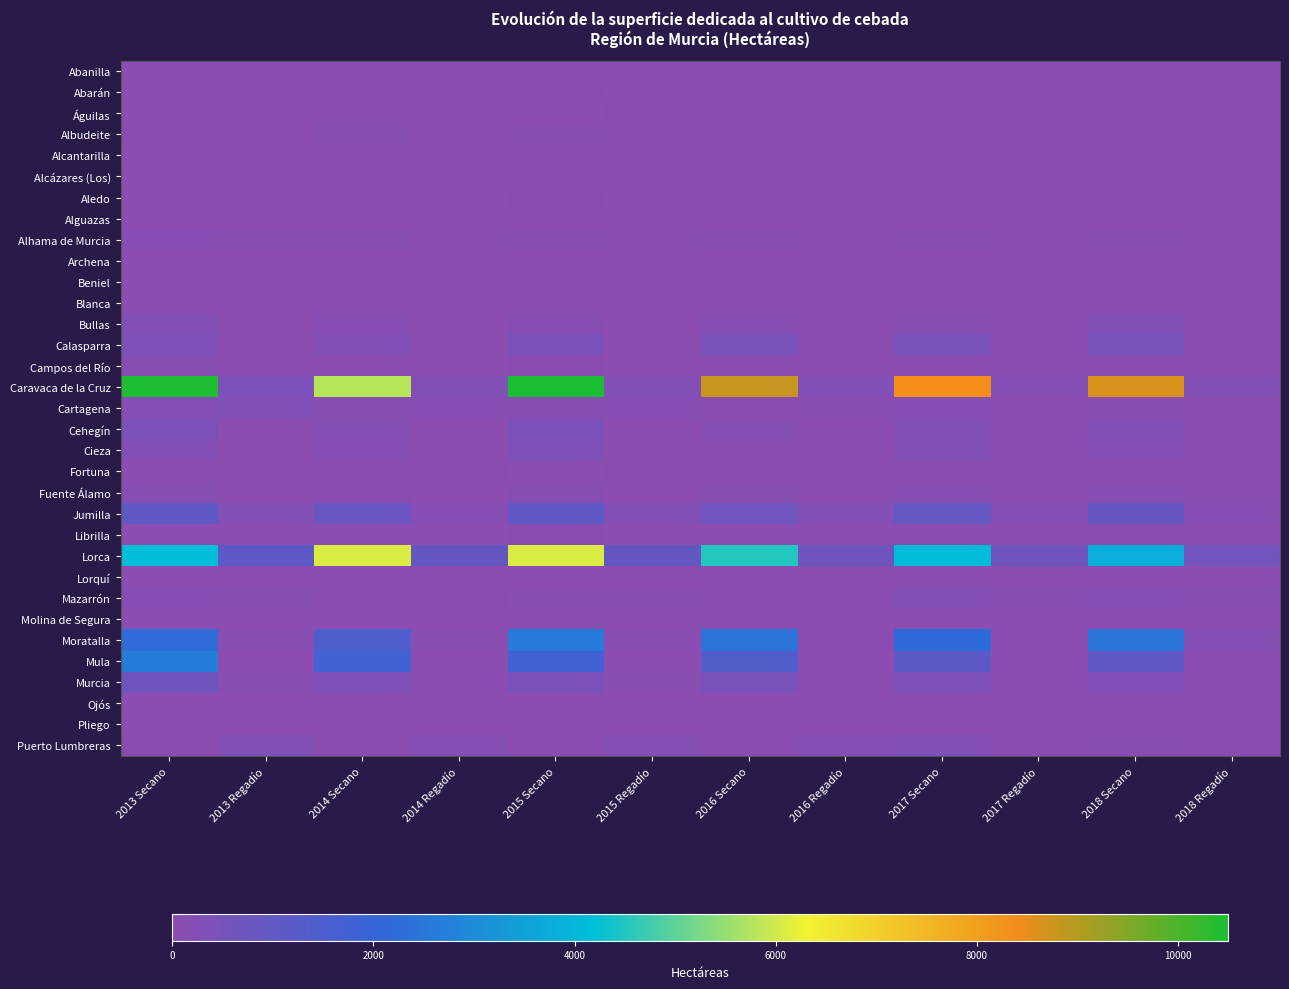

What is the spread (max minus min) of values at 2017 Regadío?

676